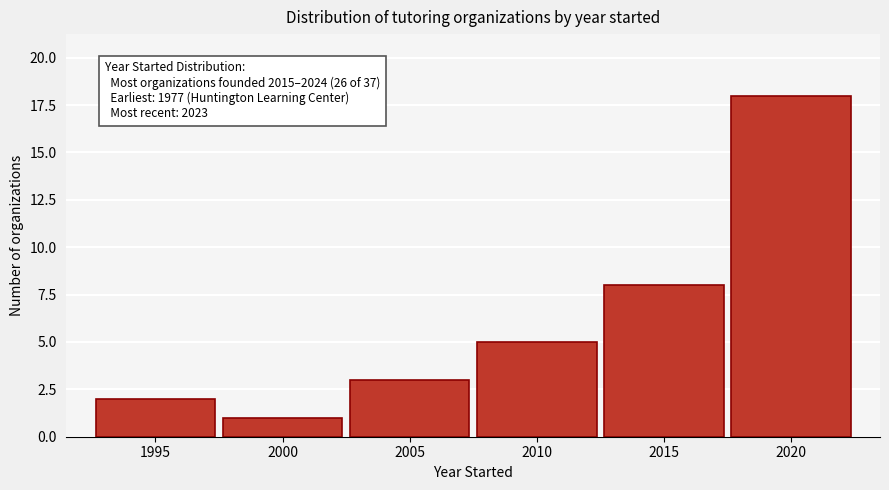

Reading right to left, transcribe all the data shown in this chart.

18	8	5	3	1	2